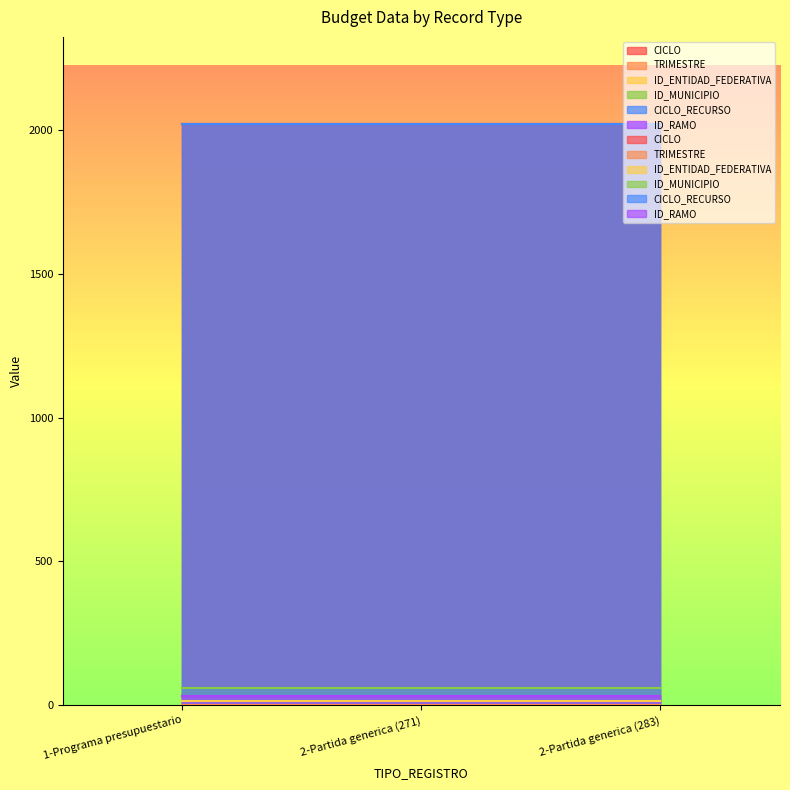

The value of CICLO at 2-Partida generica (283) is 623. True or false?

False